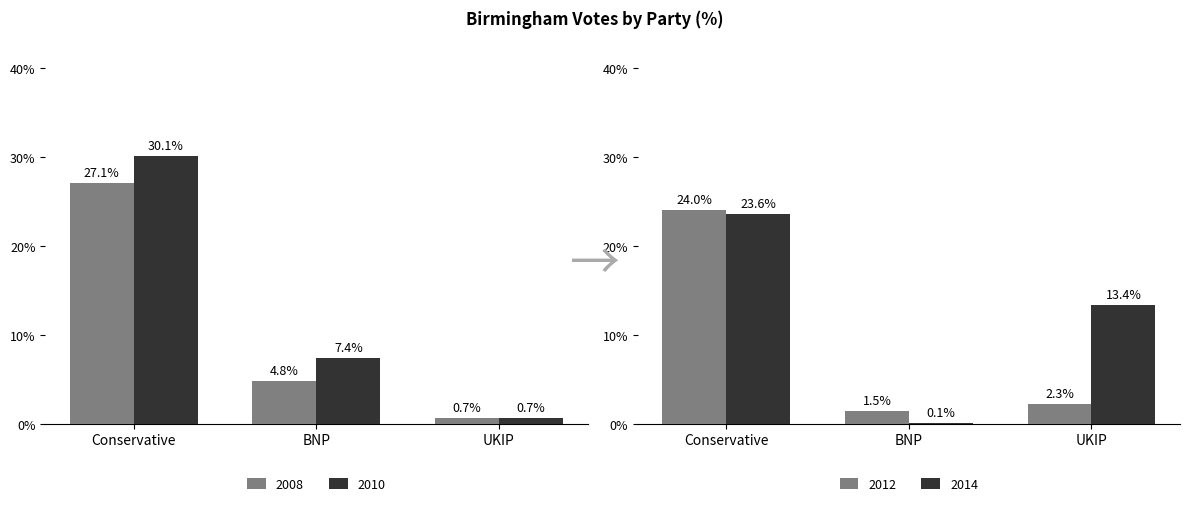

What is the approximate value of 2012 at Conservative?

24.0